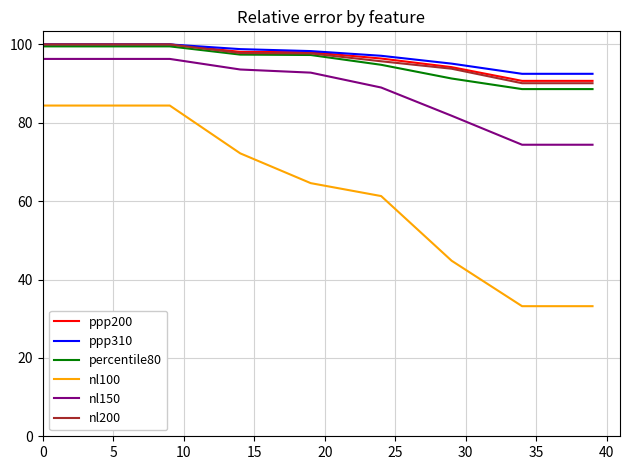

True or false: percentile80 and nl100 intersect in this chart.

False